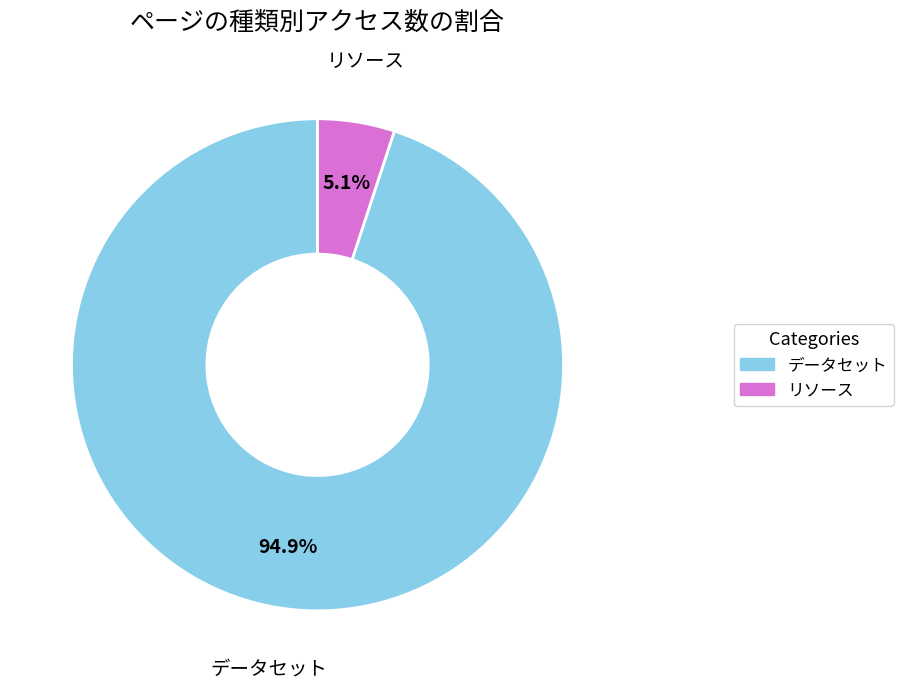

Rank the categories by value from highest to lowest.

データセット, リソース